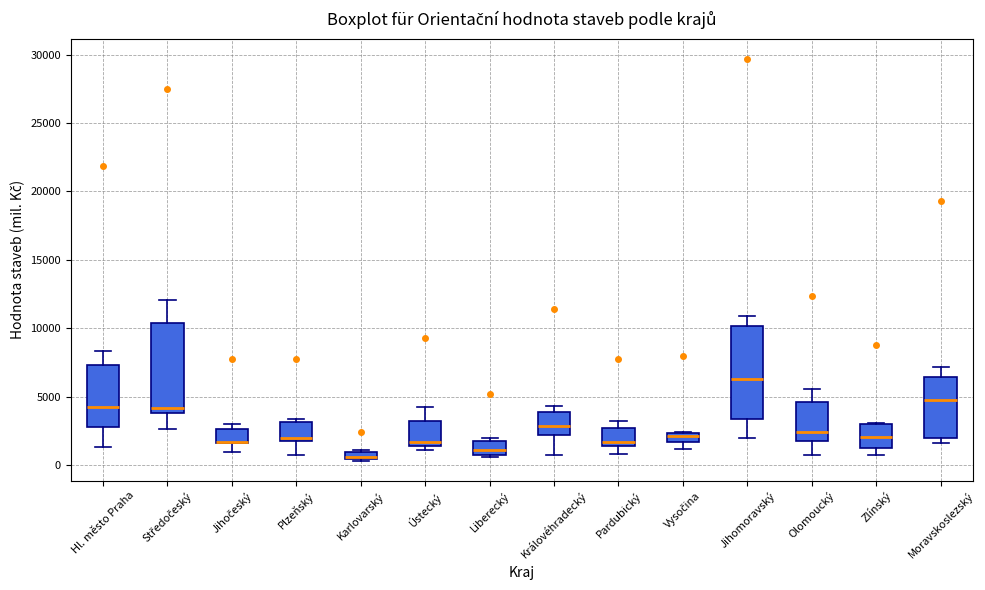

Where does the lower whisker of the box for Hl. město Praha end on the y-axis? The values are not printed on the chart, so give them approximately, as read against the axis.

1500